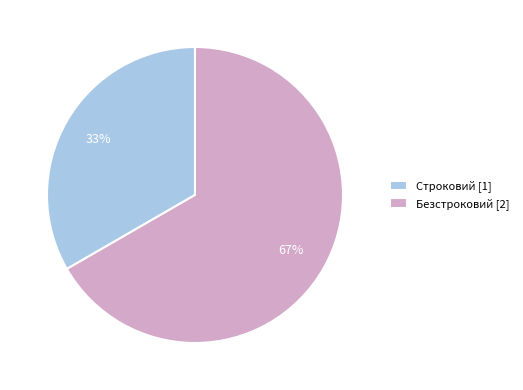

The Строковий slice represents 33% of the pie. True or false?

True